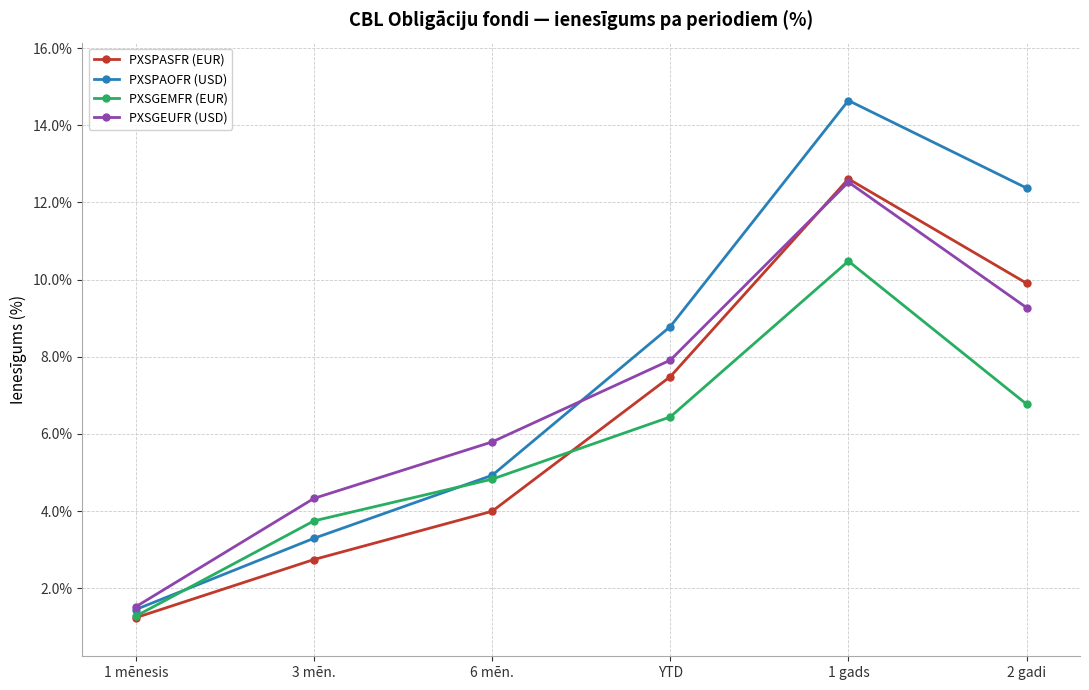

What is the total value across all series at 1 gads?

50.3